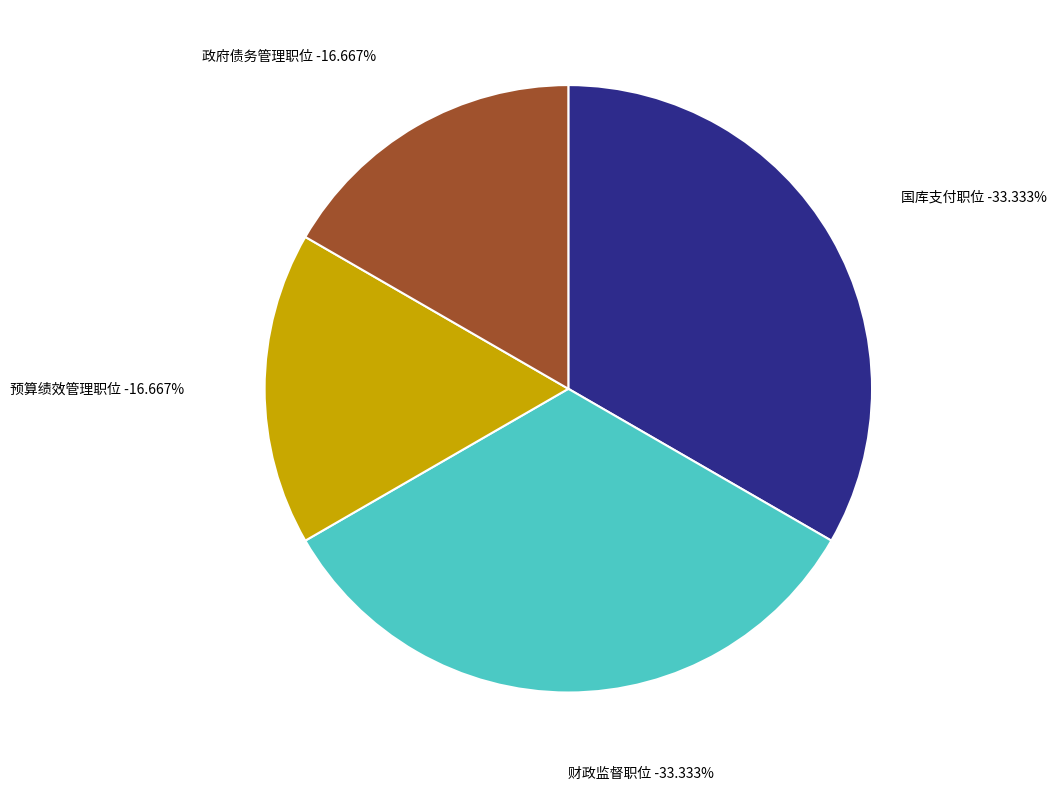

Which slice is the largest?

国库支付职位